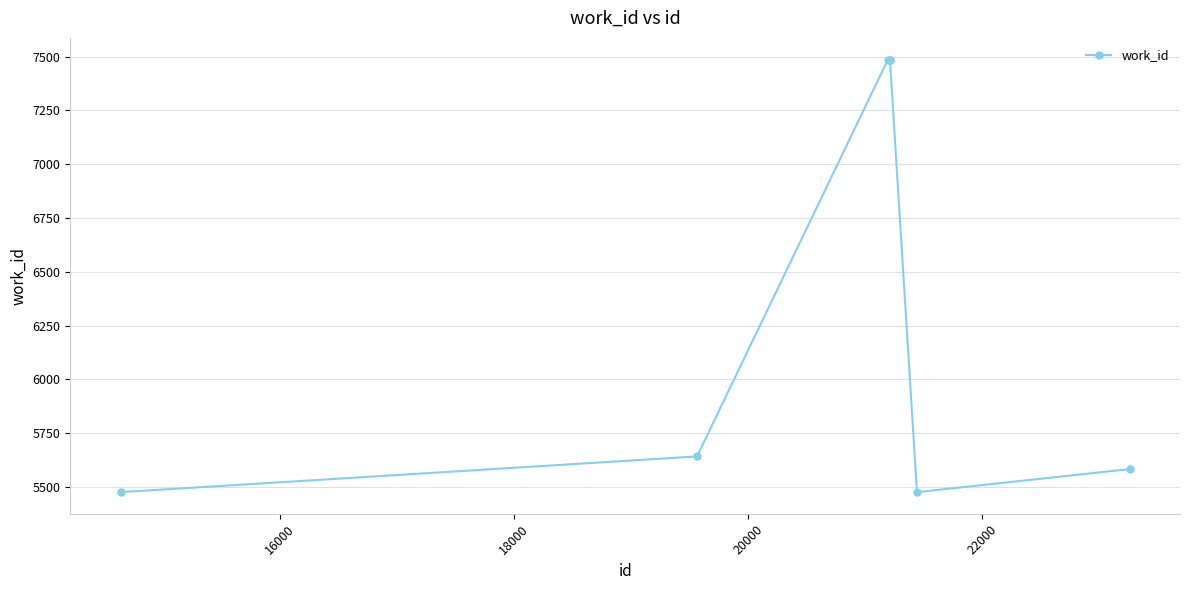

What is the average value?

6376